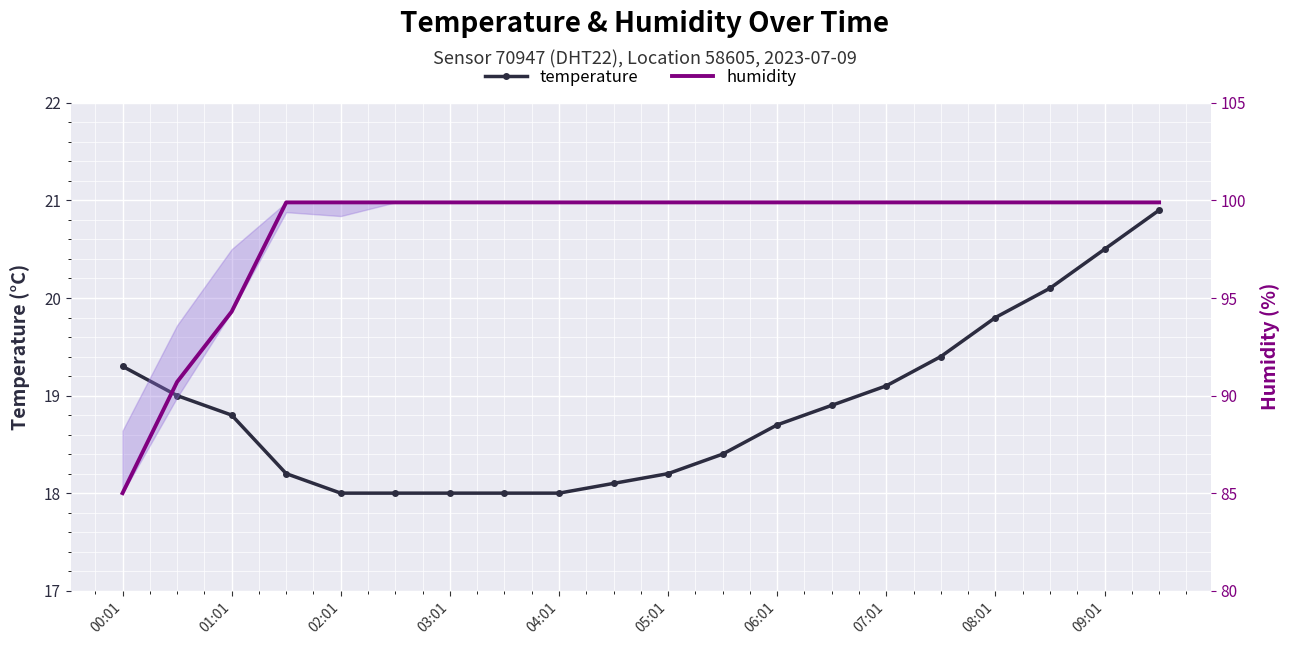

Which category has the highest value in the humidity series?

03:01